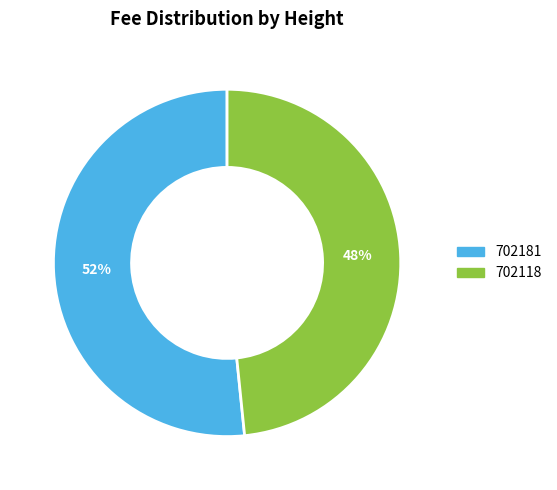

Is there a majority slice in this chart?

Yes